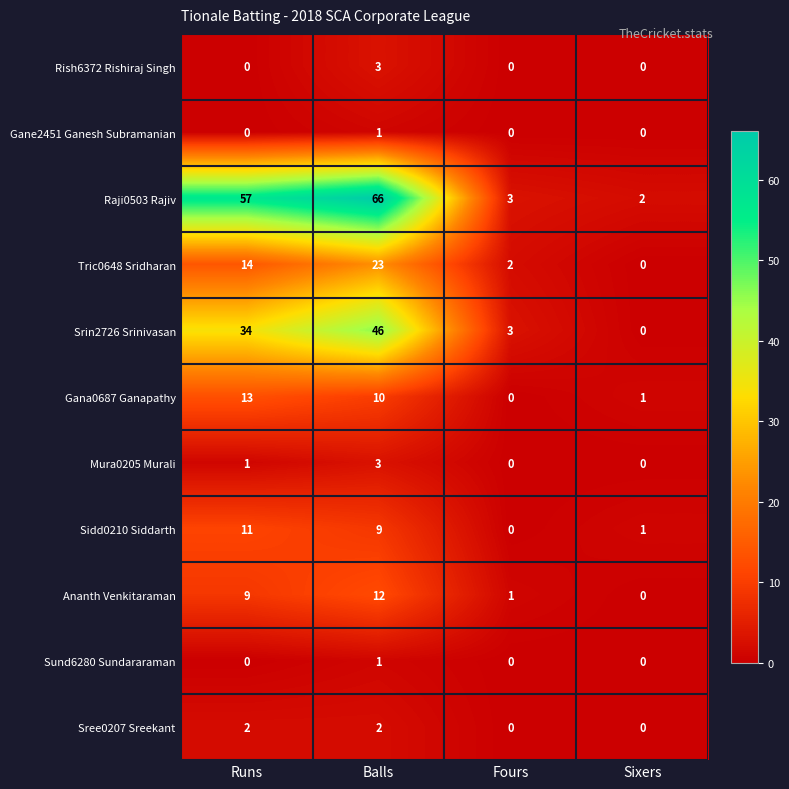

What is the difference between the maximum and minimum values in the Mura0205 Murali series?

3